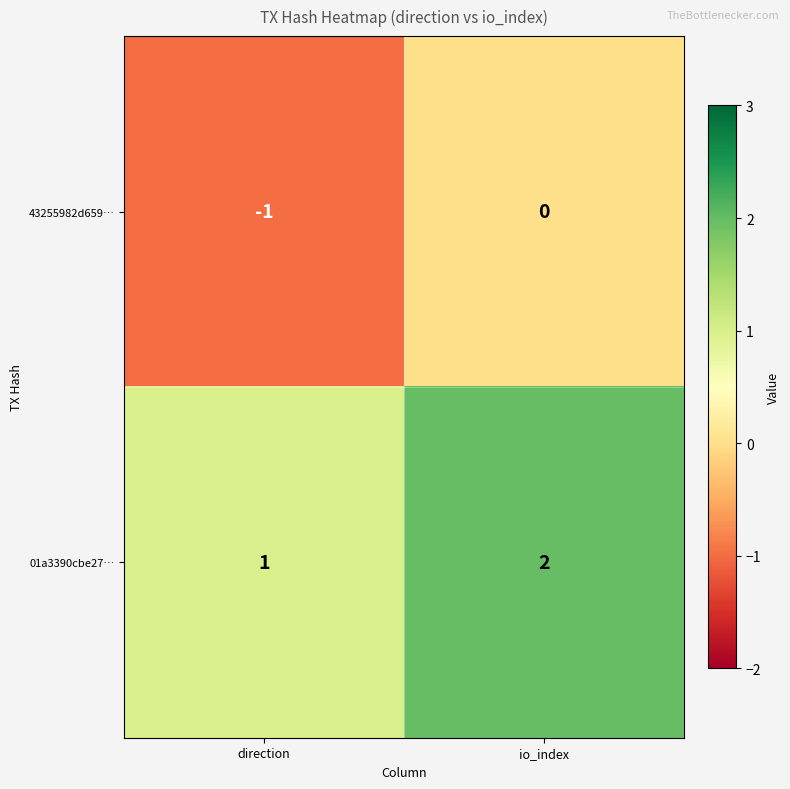

The value of 43255982d659… at direction is -1. True or false?

True